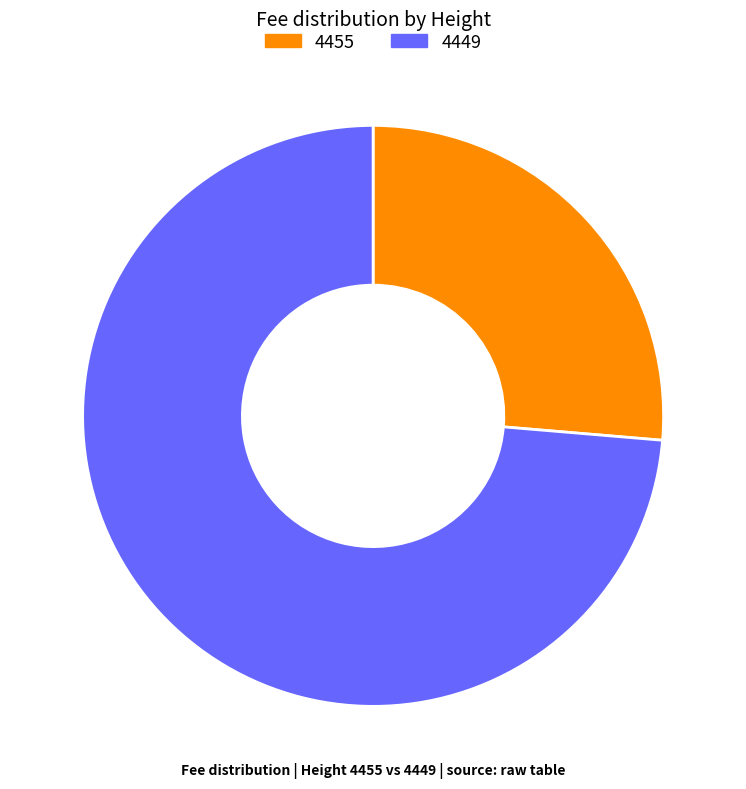

Which has a higher value, 4455 or 4449?

4449